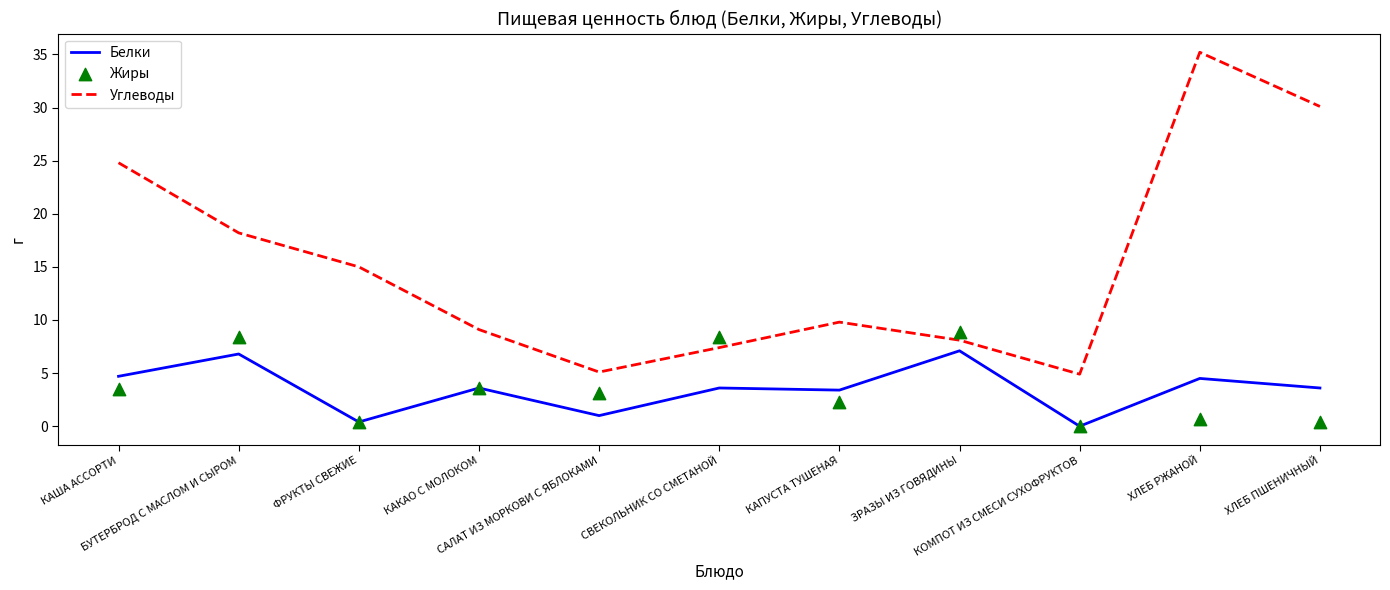

What are all the series names shown in the legend?

Белки, Углеводы, Жиры